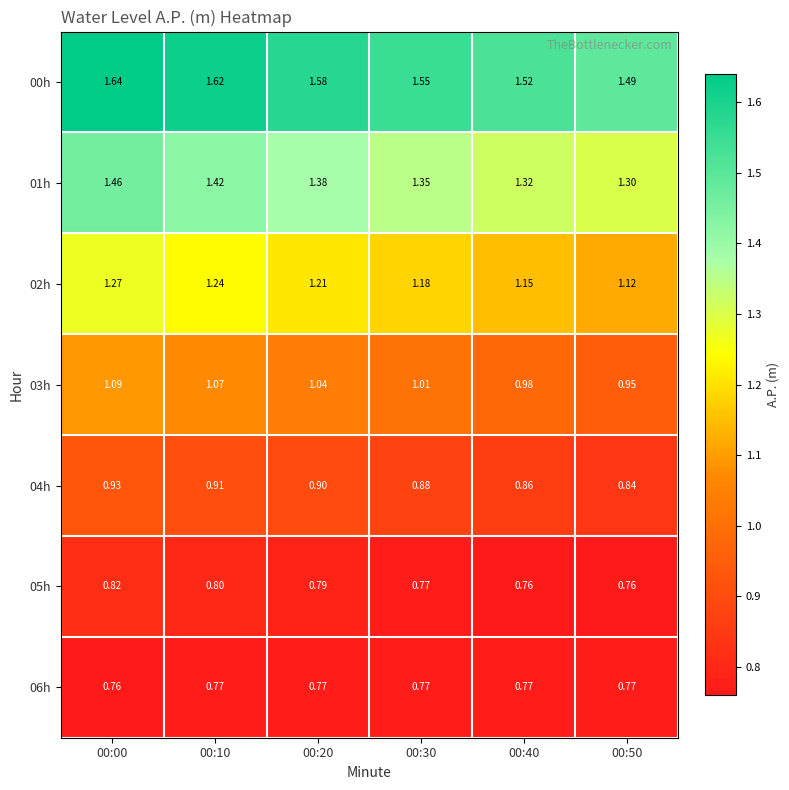

Which series has the widest spread of values?

01h